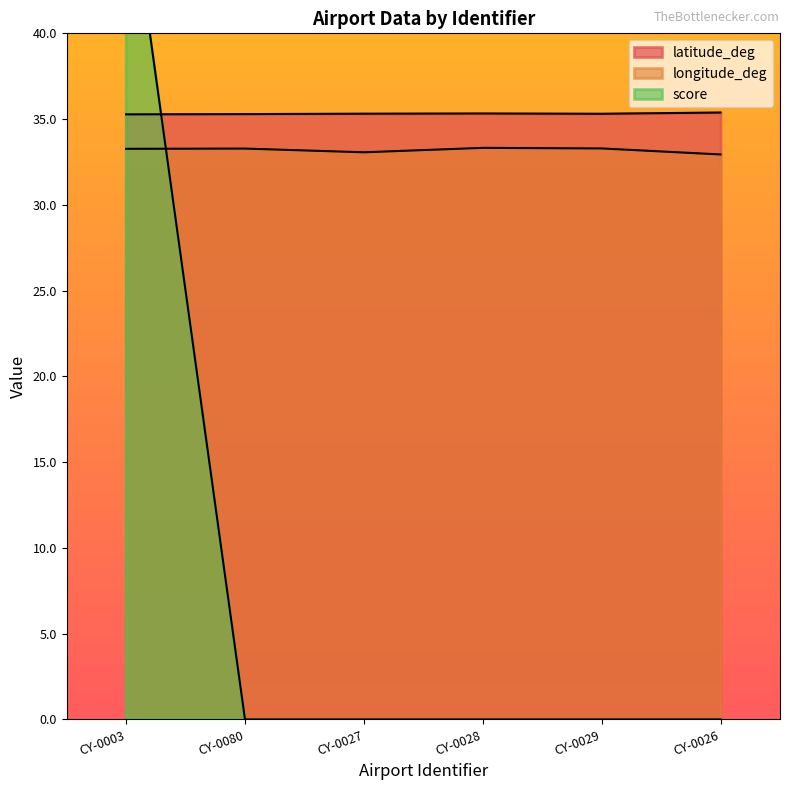

What is the average value of the latitude_deg series?

35.3